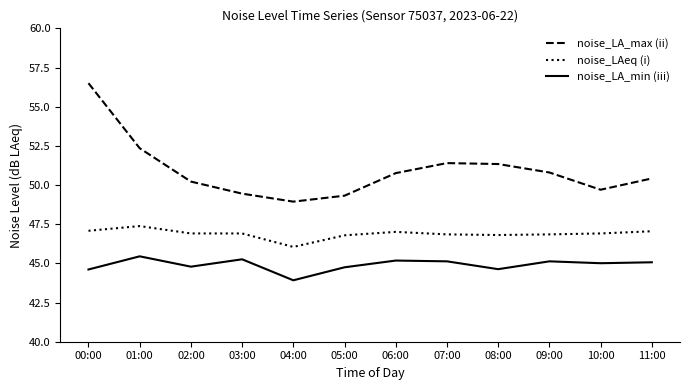

At which label does noise_LA_min (iii) reach its minimum?

04:00